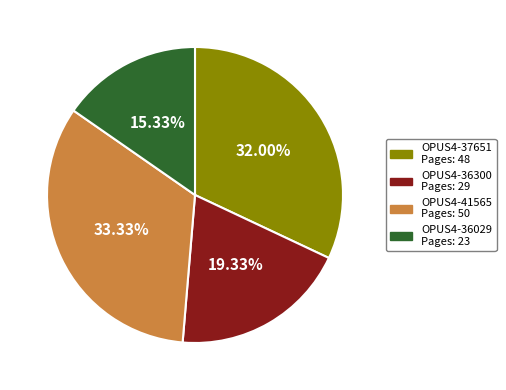

Which has a higher value, OPUS4-36029 or OPUS4-37651?

OPUS4-37651